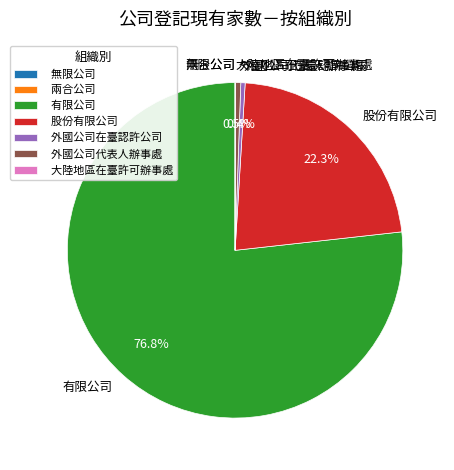

The 外國公司在臺認許公司 slice represents 0% of the pie. True or false?

True